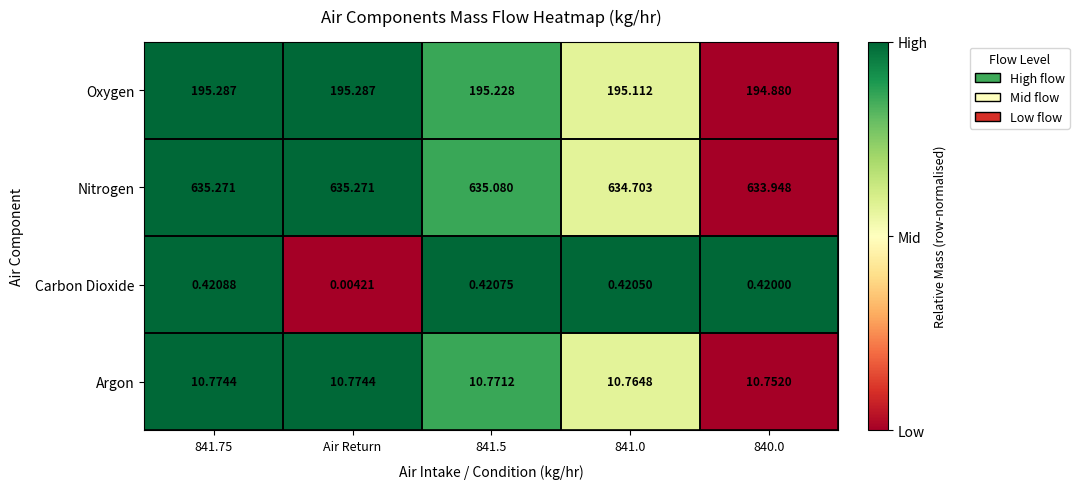

At which category does the chart reach its minimum across all series?

Air Return